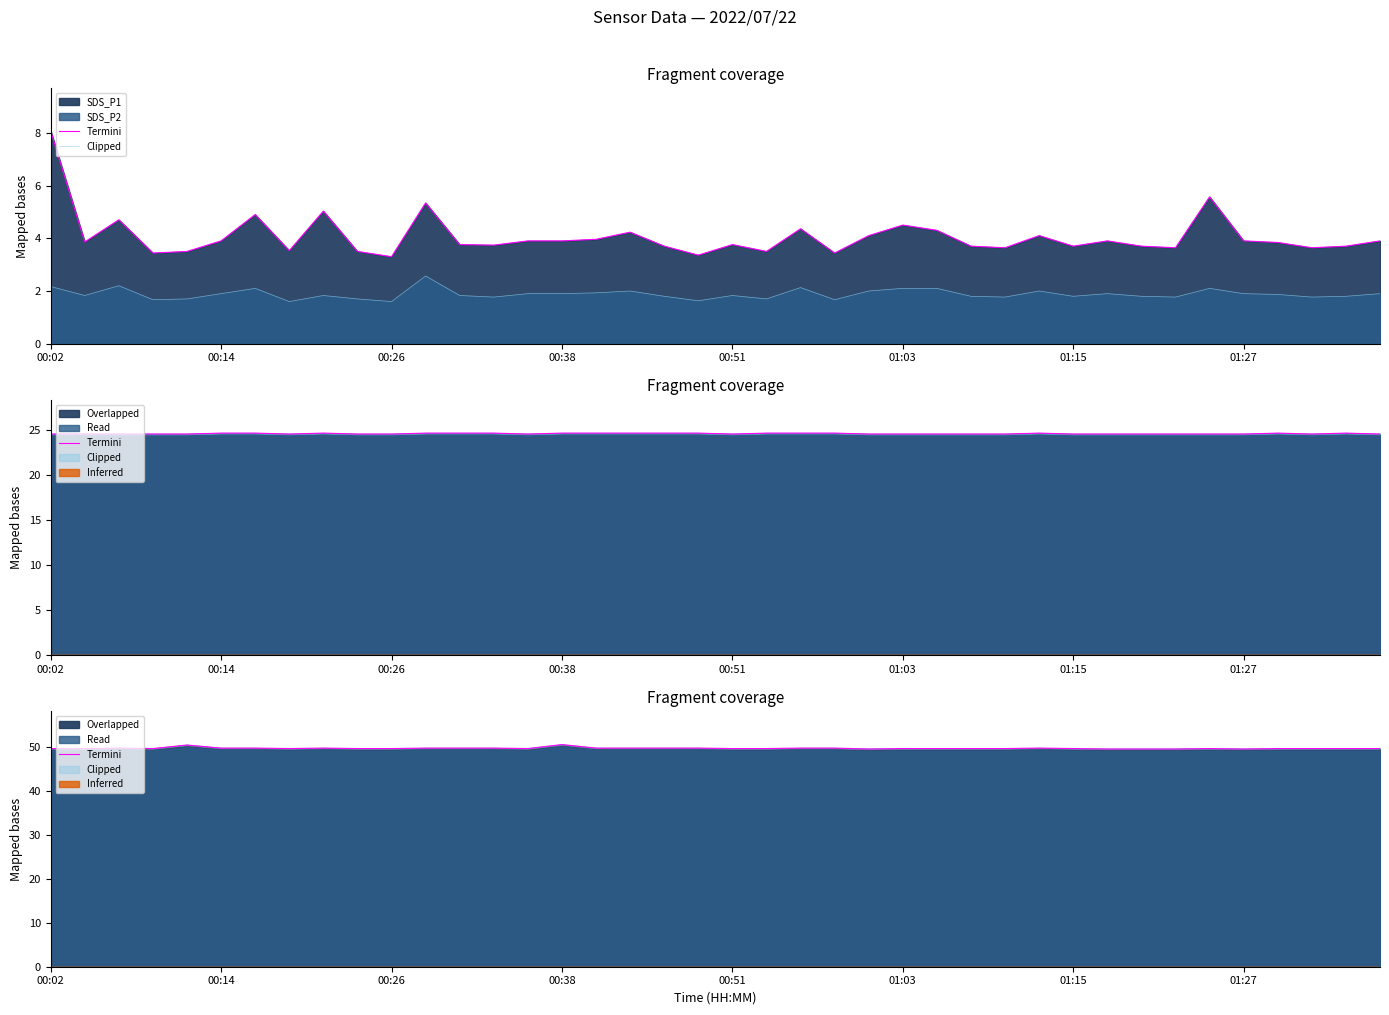

True or false: Clipped and Termini cross at least once.

False